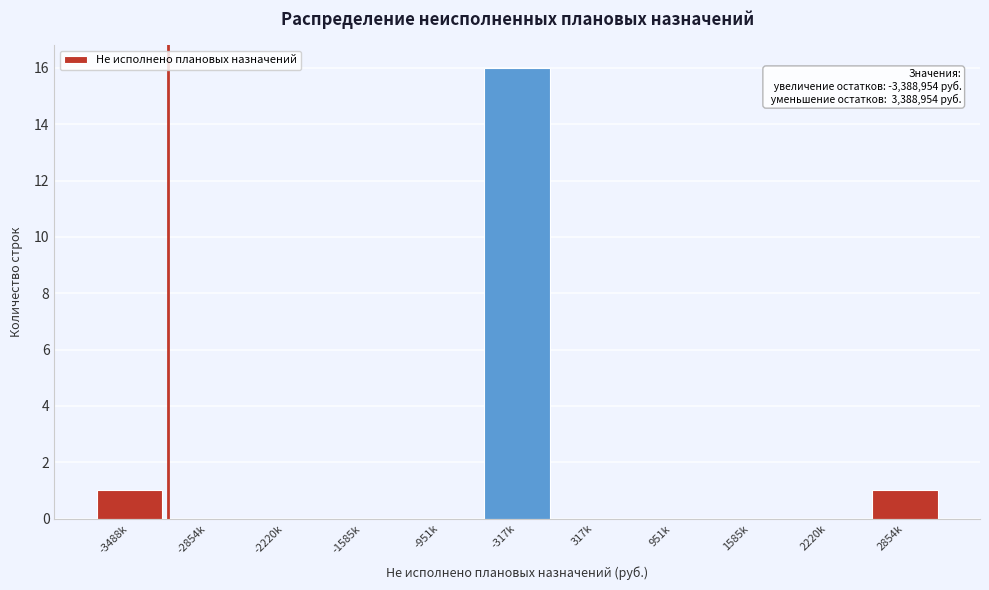

Reading right to left, extract all data points from this chart.

2854k=1	2220k=0	1585k=0	951k=0	317k=0	-317k=16	-951k=0	-1585k=0	-2220k=0	-2854k=0	-3488k=1